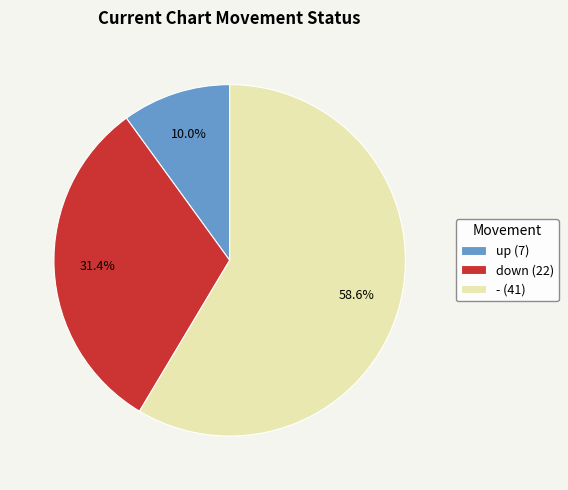

Which category has the smallest portion of the pie?

up